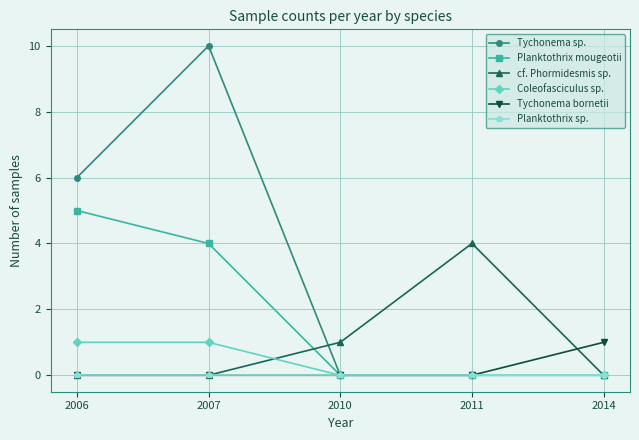

What is the total value across all series at 2011?

4